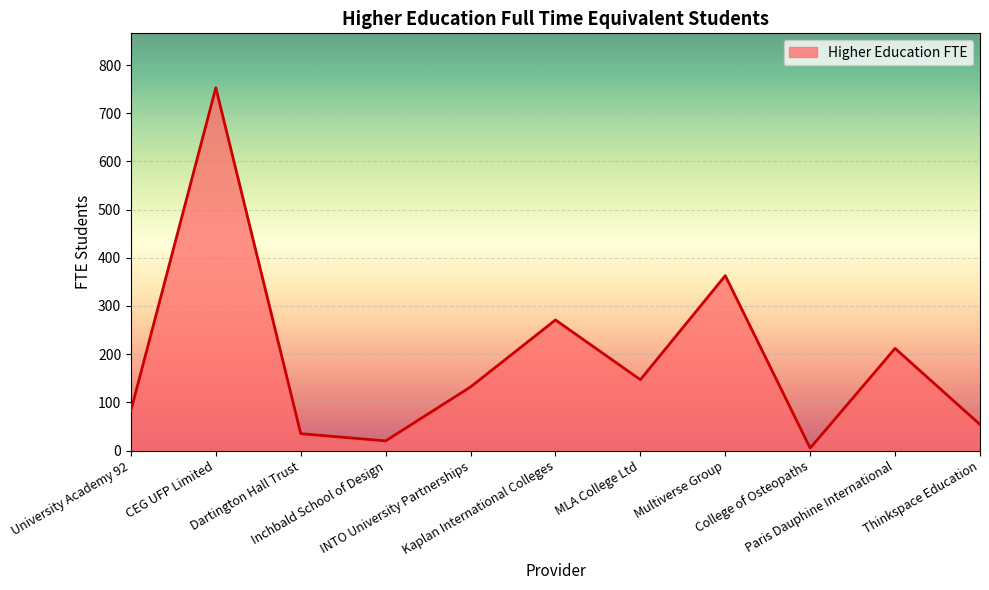

List the labels in order of value, smallest first.

College of Osteopaths, Inchbald School of Design, Dartington Hall Trust, Thinkspace Education, University Academy 92, INTO University Partnerships, MLA College Ltd, Paris Dauphine International, Kaplan International Colleges, Multiverse Group, CEG UFP Limited